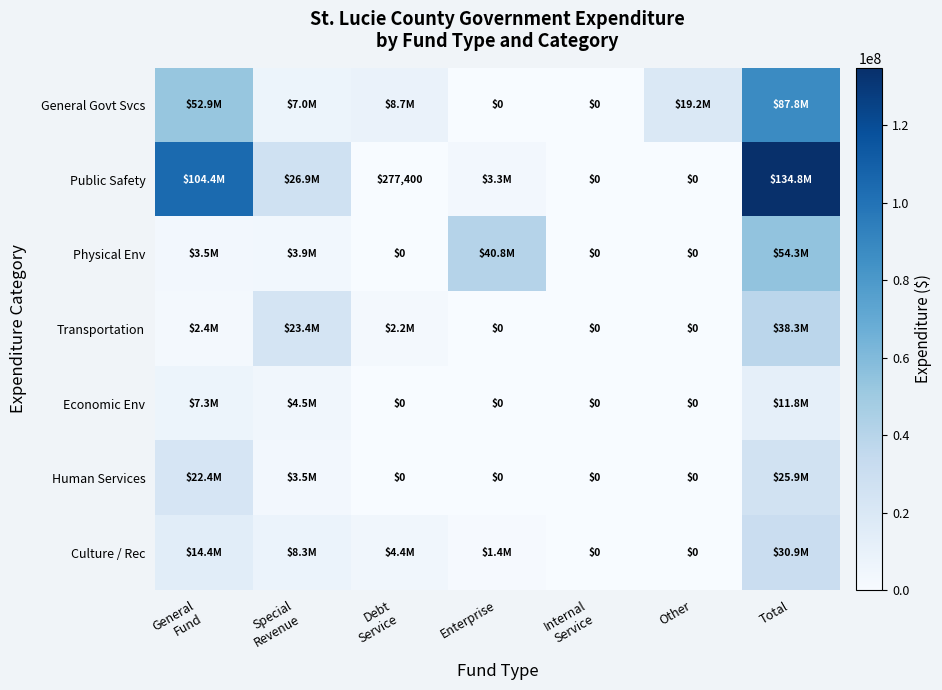

At which label does Physical Env first exceed 3497480?

Special Revenue